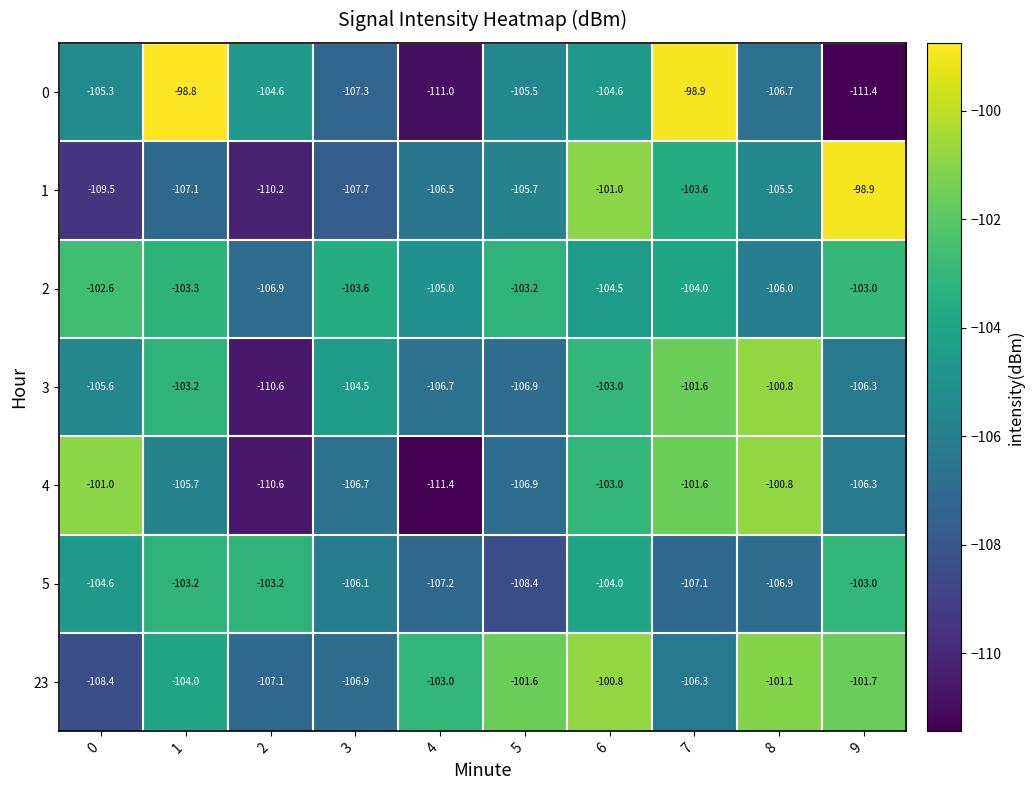

True or false: 0 has a value of -104.6 at 2.

True